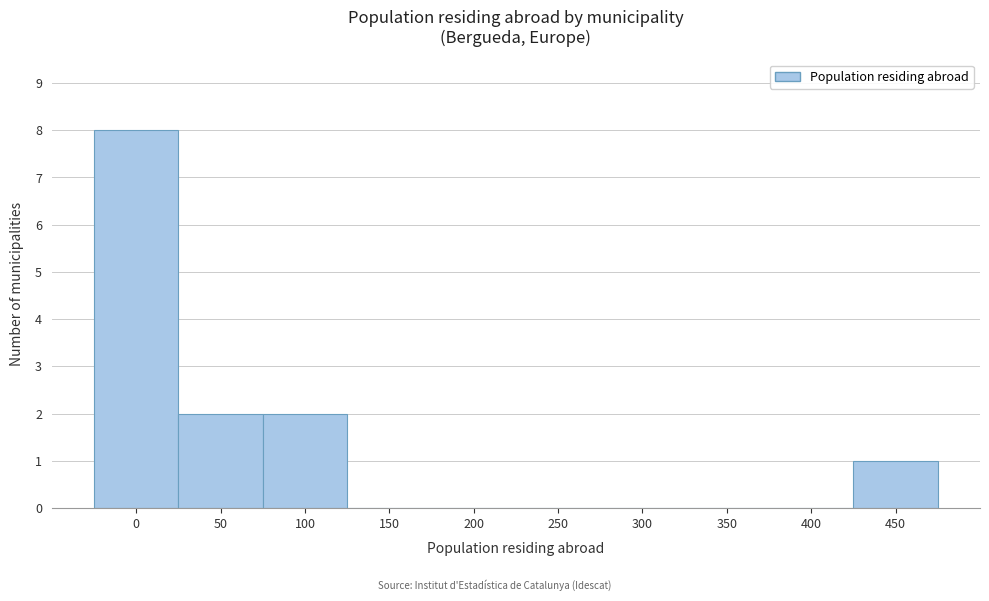

Reading left to right, transcribe all the data shown in this chart.

0=8	50=2	100=2	150=0	200=0	250=0	300=0	350=0	400=0	450=1